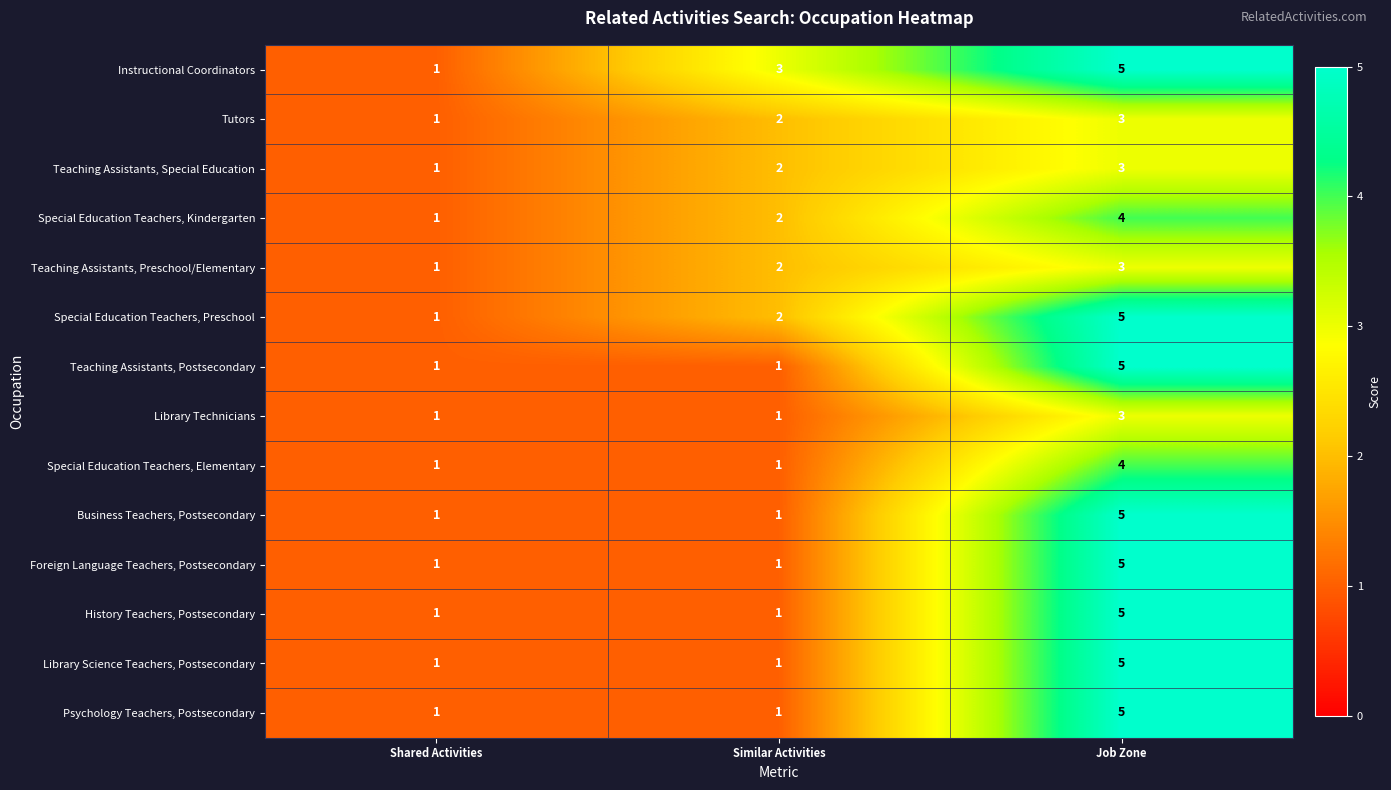

Which series changed the most between Shared Activities and Similar Activities?

Instructional Coordinators